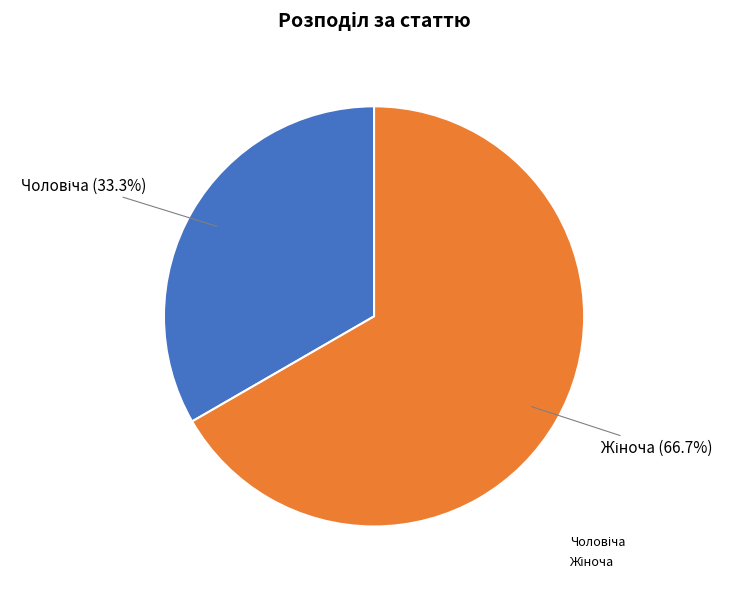

Is there a majority slice in this chart?

Yes